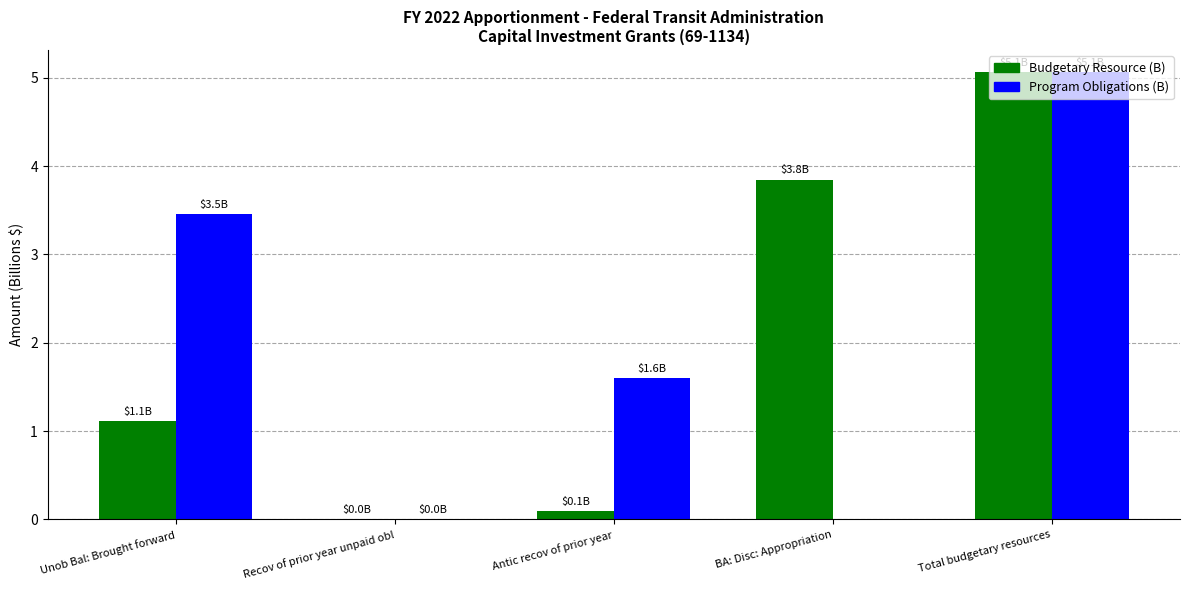

The value of Program Obligations (B) at Antic recov of prior year is 1.6. True or false?

True